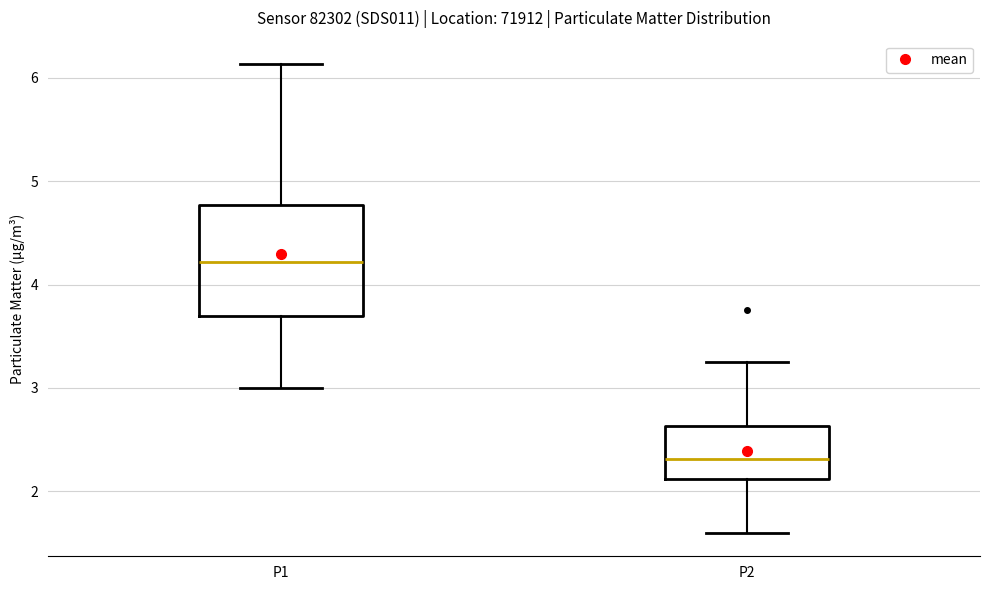

Reading left to right, read every box against the y-axis: the position of its median line, the range the box covers, and the ends of its whiskers. The values are not printed on the chart, so give them approximately, as read against the axis.

P1: median 4.2, box 3.7 to 4.8, whiskers 3.0 to 6.1
P2: median 2.3, box 2.1 to 2.6, whiskers 1.6 to 3.3